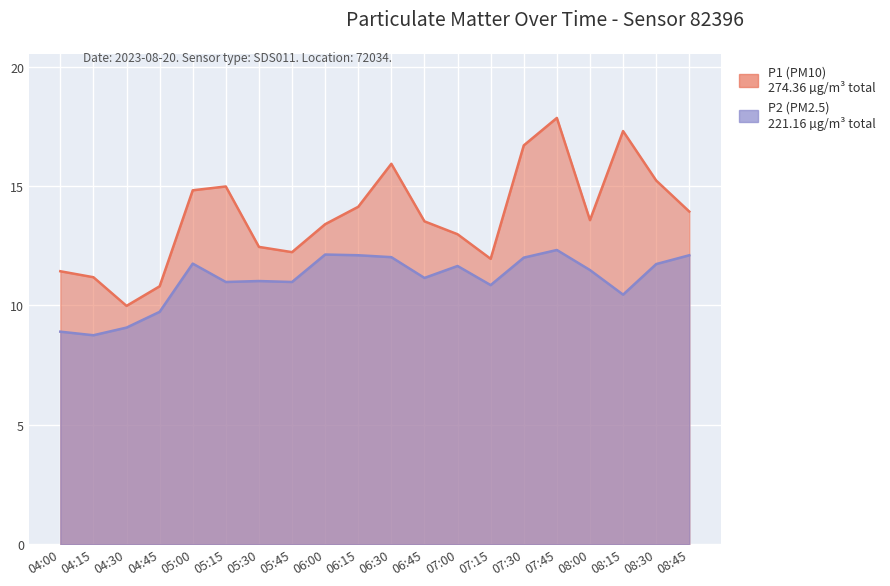

How many values in the P1 series are below 13?

8